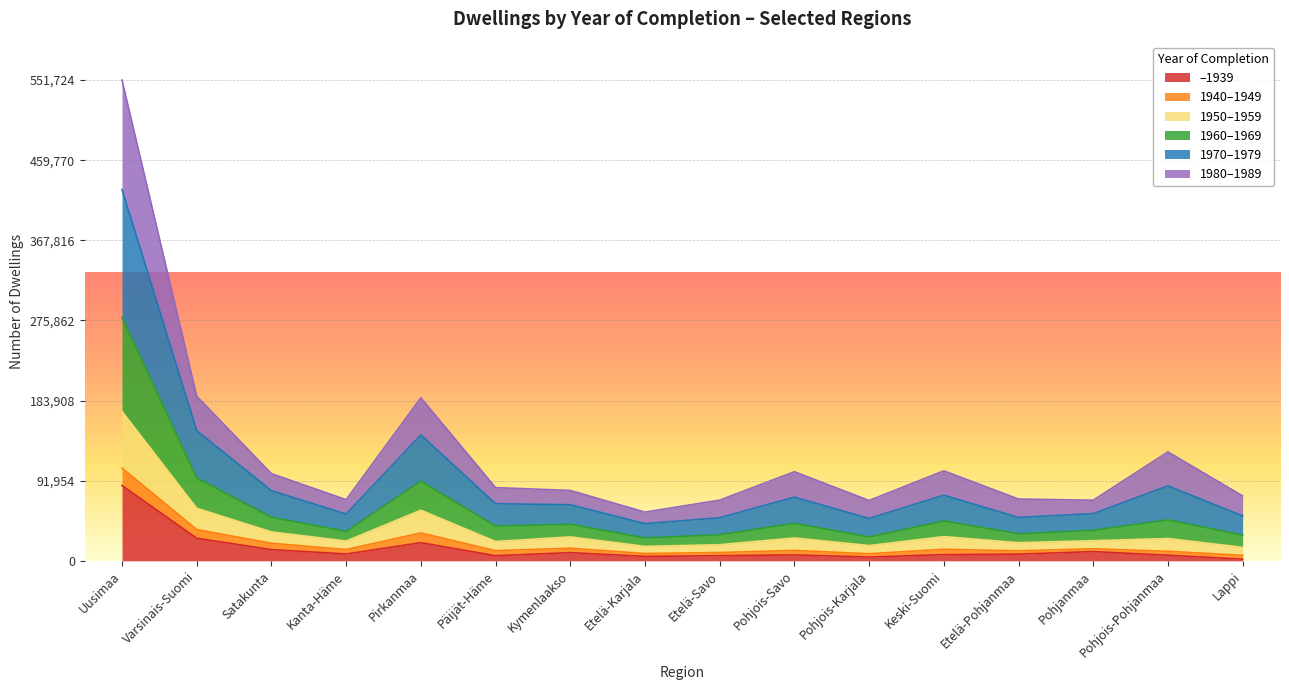

Which category has the lowest value across all series?

Lappi